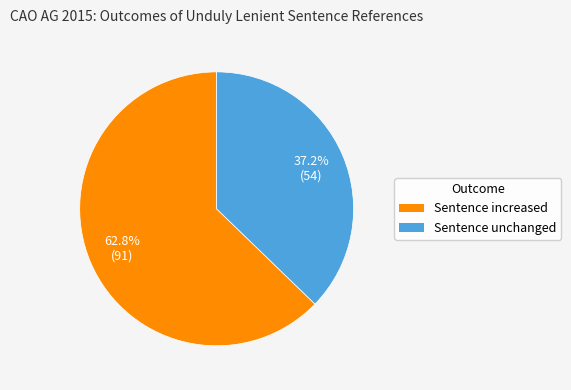

Count the number of slices in the pie.

2